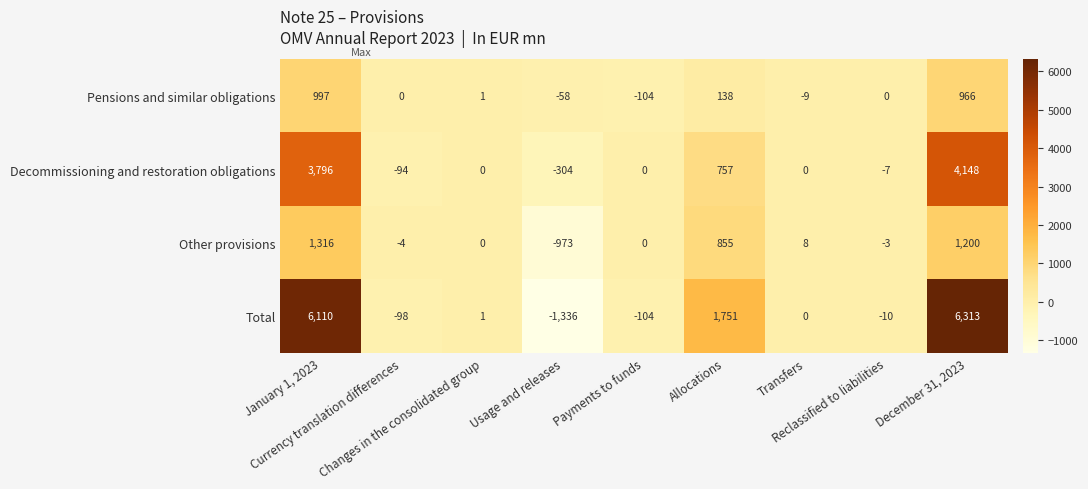

At how many categories does at least one series exceed 73?

3